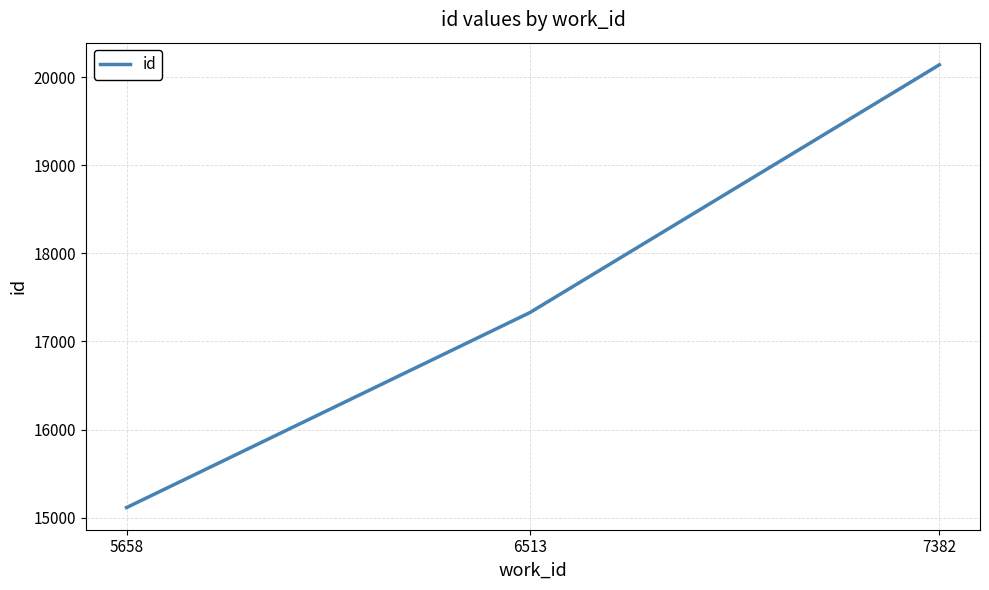

Between 6513 and 7382, which is larger?

7382